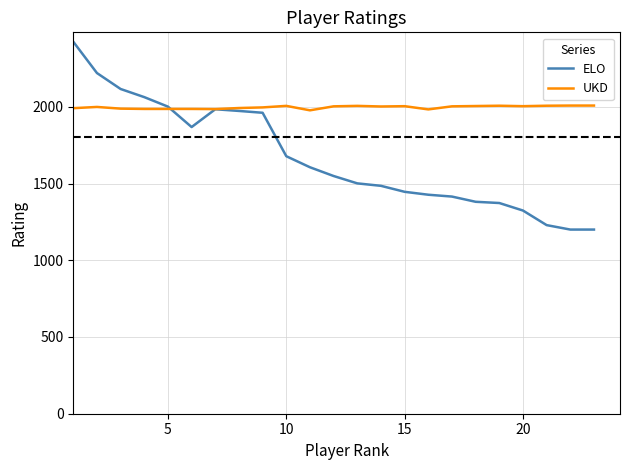

Which series has the widest spread of values?

ELO